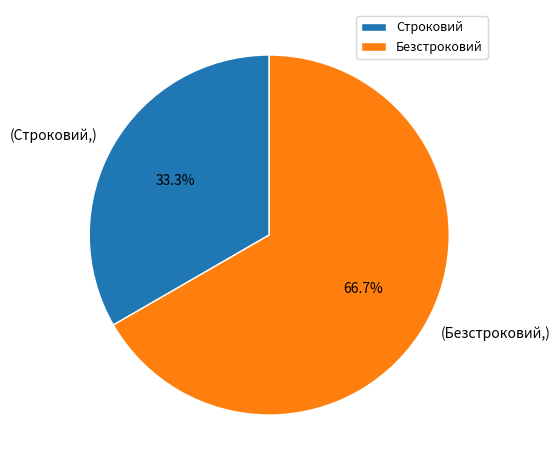

Do Строковий and Безстроковий together represent more than half of the pie?

Yes